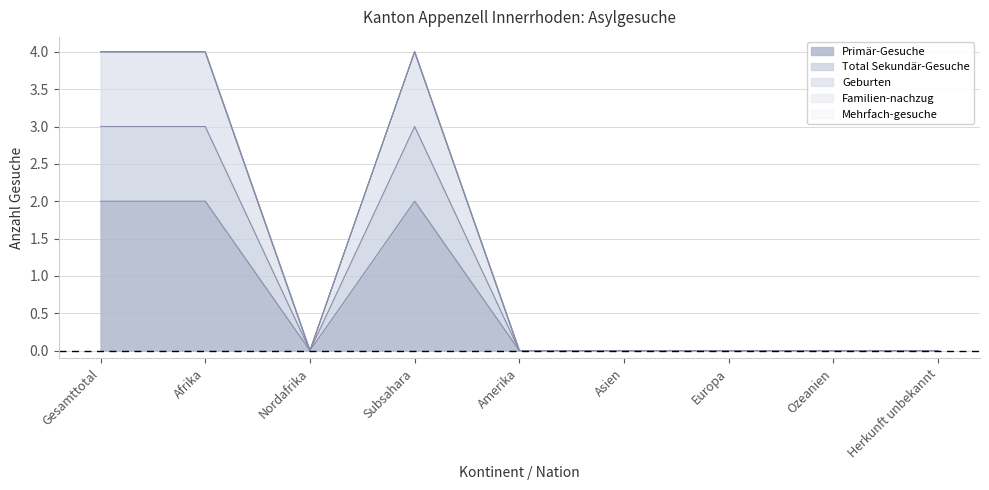

What position from the left is Nordafrika?

3